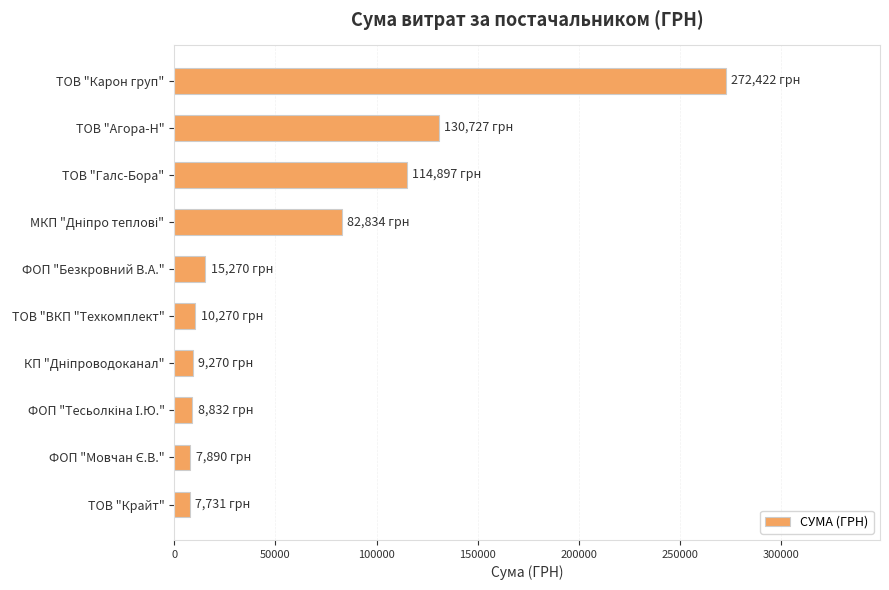

What is the minimum value shown in the chart?

7730.8